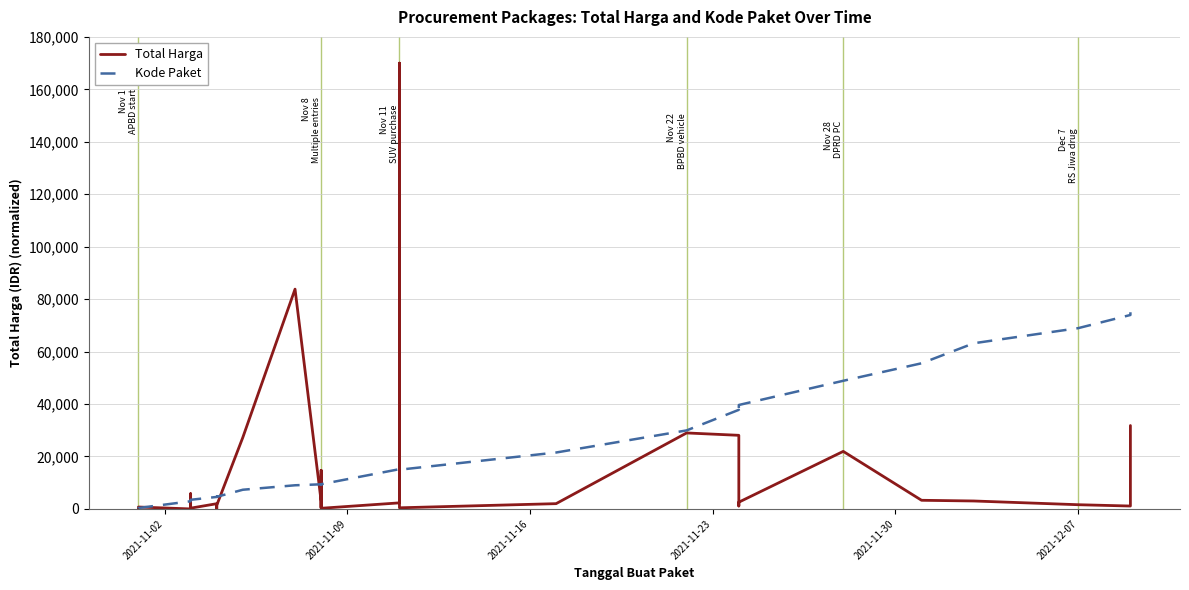

What is the highest value of the Total Harga series?

170000.0